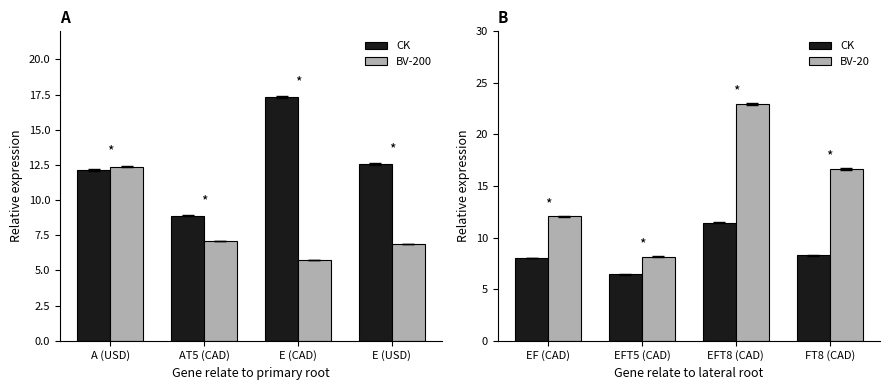

What is the maximum value for BV-20?

23.0